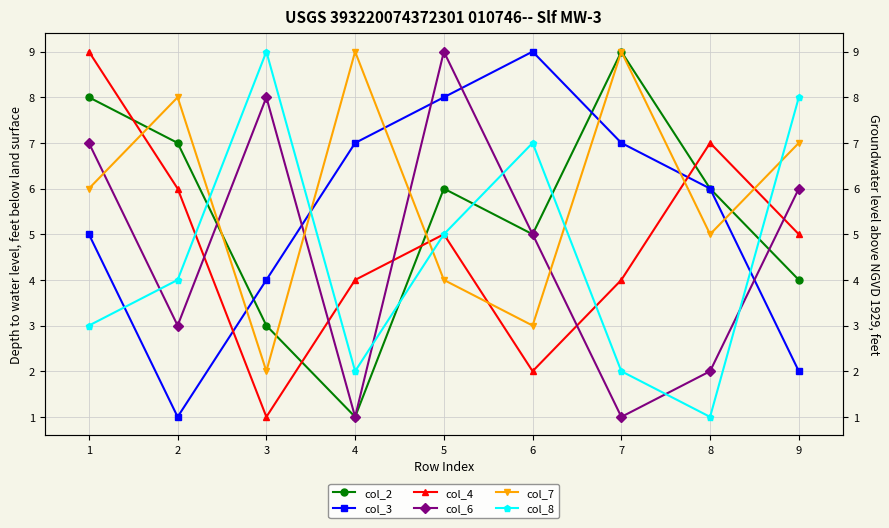

Which series has the largest range (max minus min)?

col_2